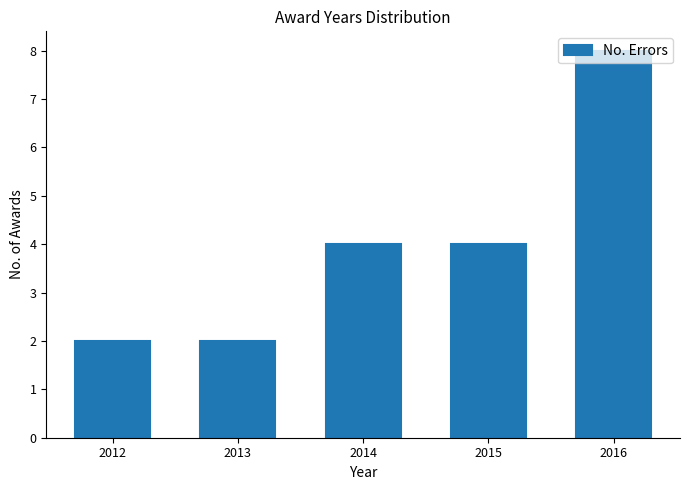

Which range on the x-axis has the tallest bar?

2015.5 to 2016.5